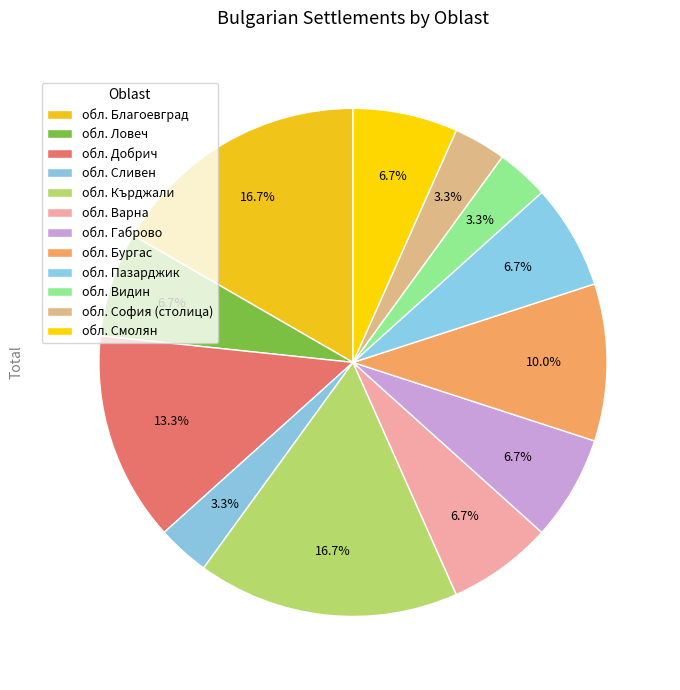

How many slices are in this pie chart?

12